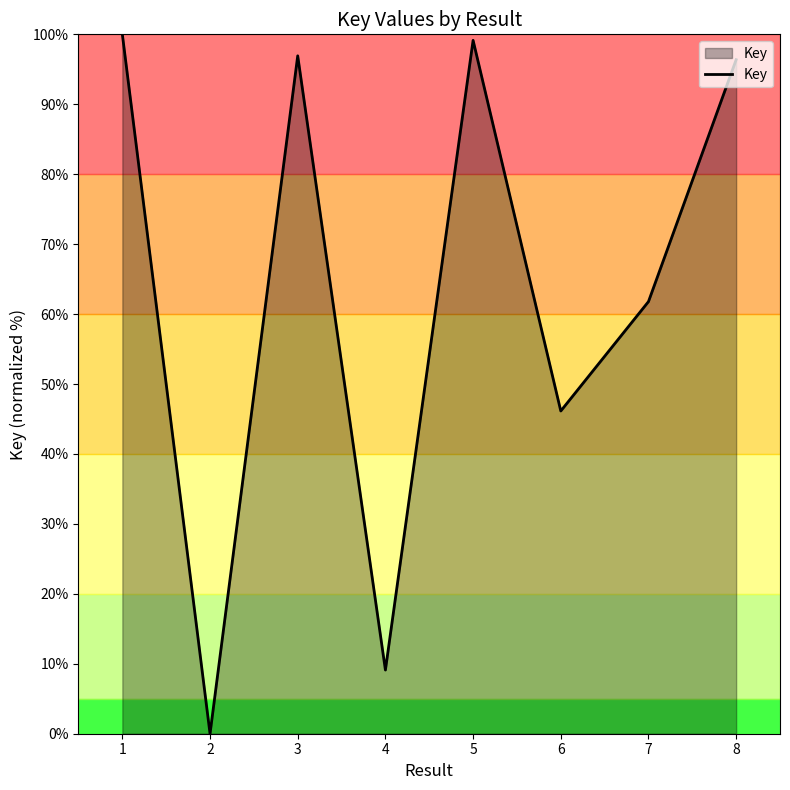

What value does the data have at 4?

9.1